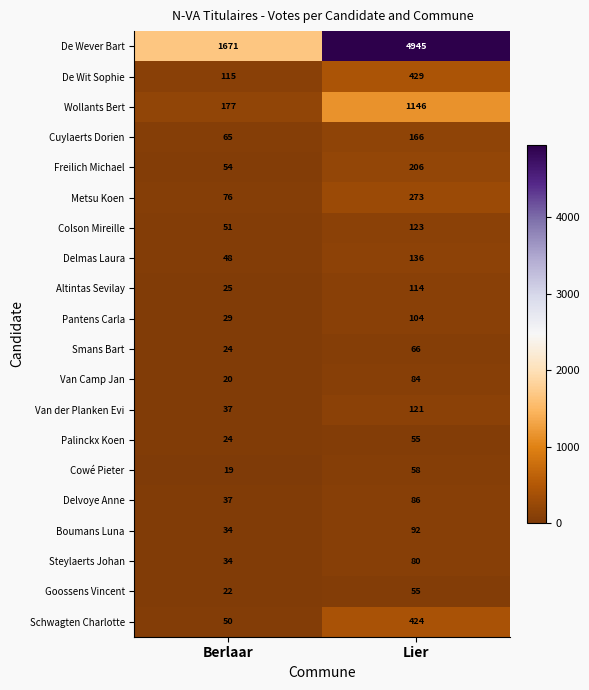

What is the difference between the Pantens Carla values at Lier and Berlaar?

75